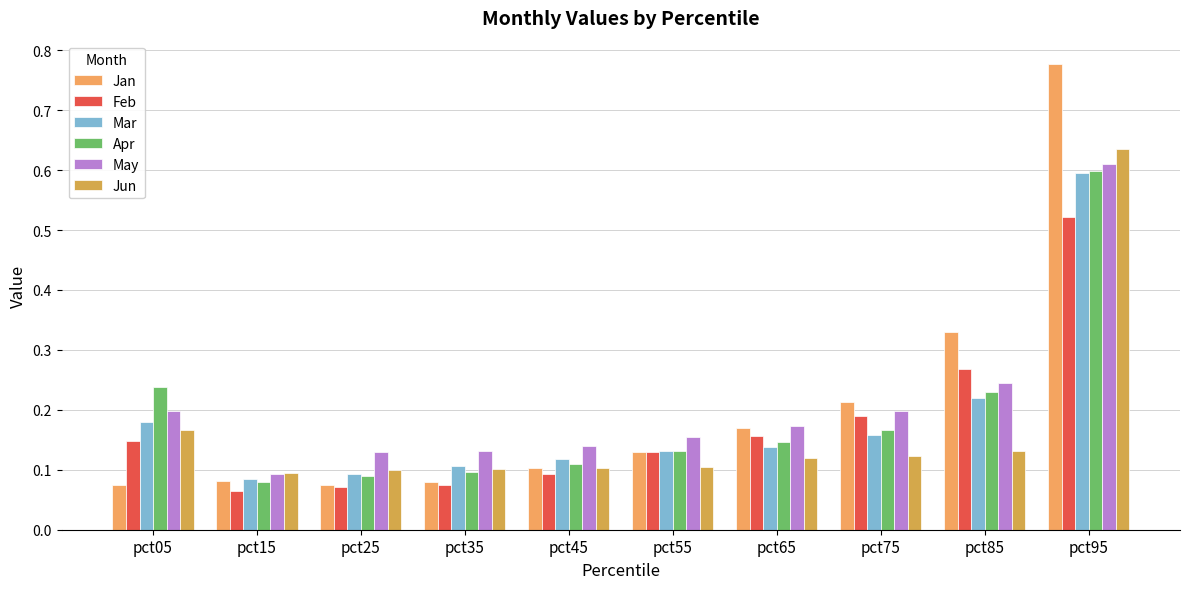

Reading left to right, transcribe all the data shown in this chart.

Jan: 0.1	0.1	0.1	0.1	0.1	0.1	0.2	0.2	0.3	0.8
Feb: 0.1	0.1	0.1	0.1	0.1	0.1	0.2	0.2	0.3	0.5
Mar: 0.2	0.1	0.1	0.1	0.1	0.1	0.1	0.2	0.2	0.6
Apr: 0.2	0.1	0.1	0.1	0.1	0.1	0.1	0.2	0.2	0.6
May: 0.2	0.1	0.1	0.1	0.1	0.2	0.2	0.2	0.2	0.6
Jun: 0.2	0.1	0.1	0.1	0.1	0.1	0.1	0.1	0.1	0.6